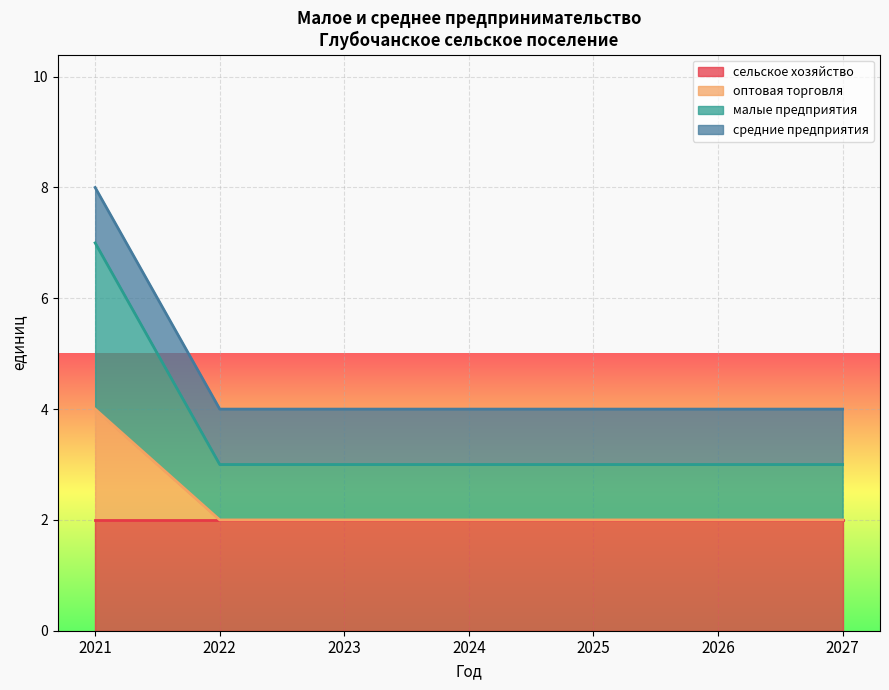

The value of малые предприятия at 2021 is 2. True or false?

False